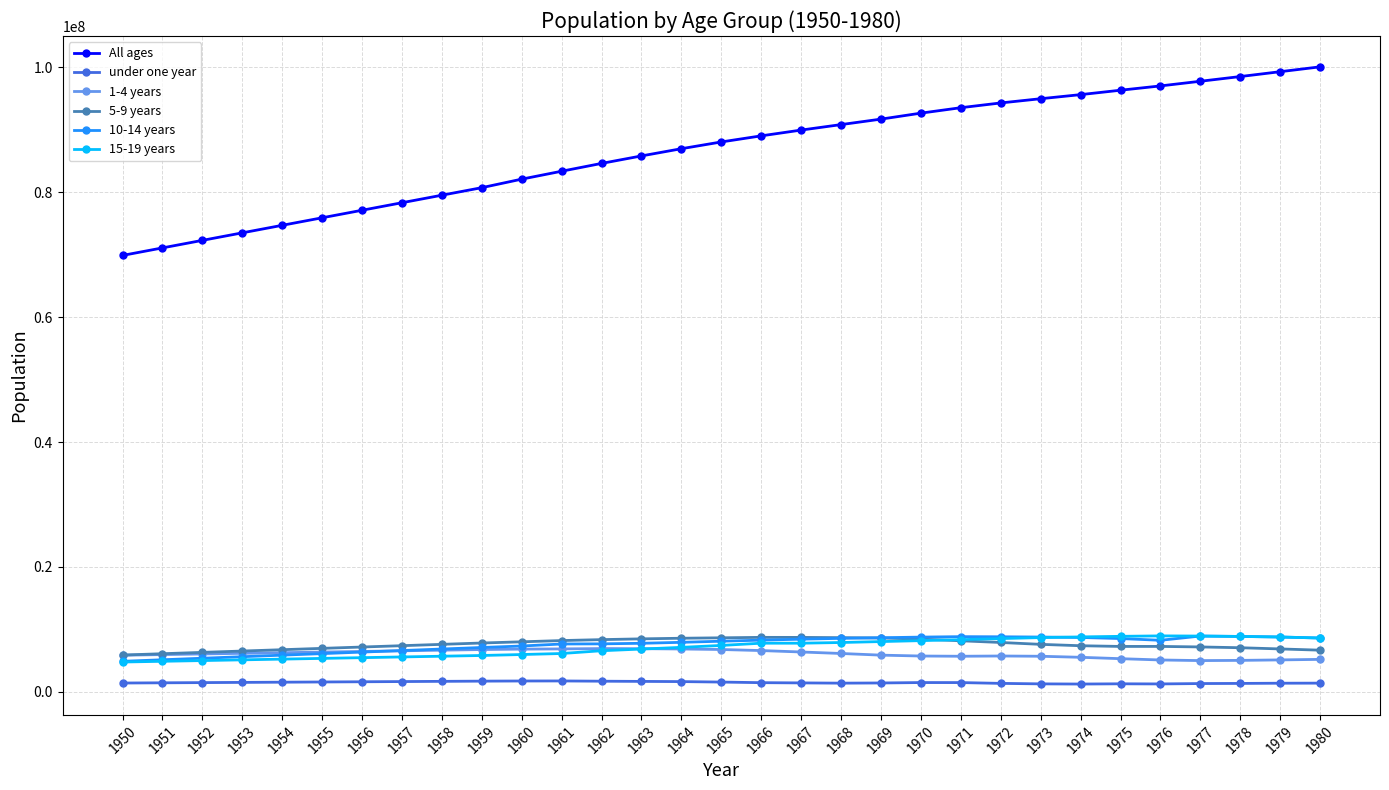

At how many categories does at least one series exceed 17108123?

31